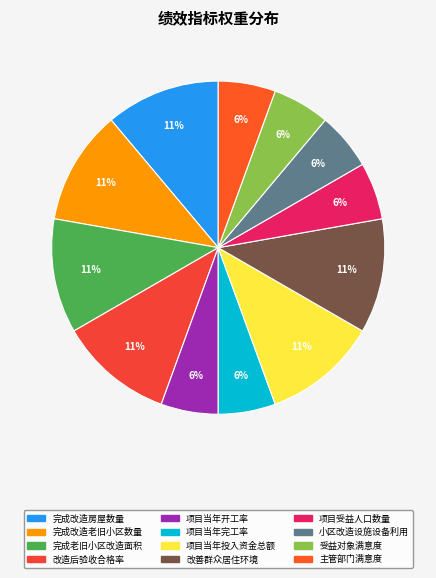

Count the number of slices in the pie.

12